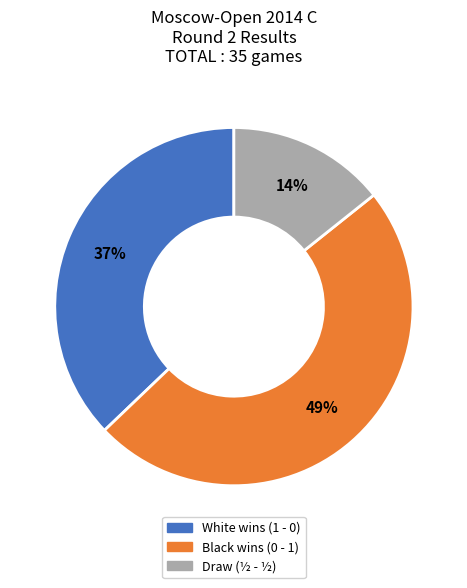

Does any single category account for the majority?

No